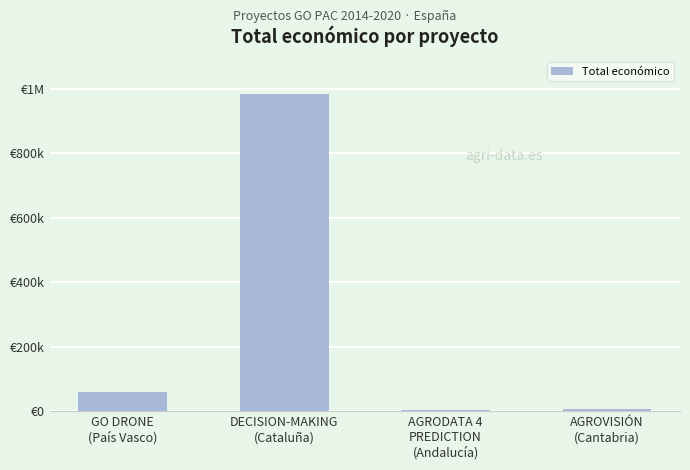

What is the sum of the values at AGROVISIÓN
(Cantabria) and DECISION-MAKING
(Cataluña)?

992755